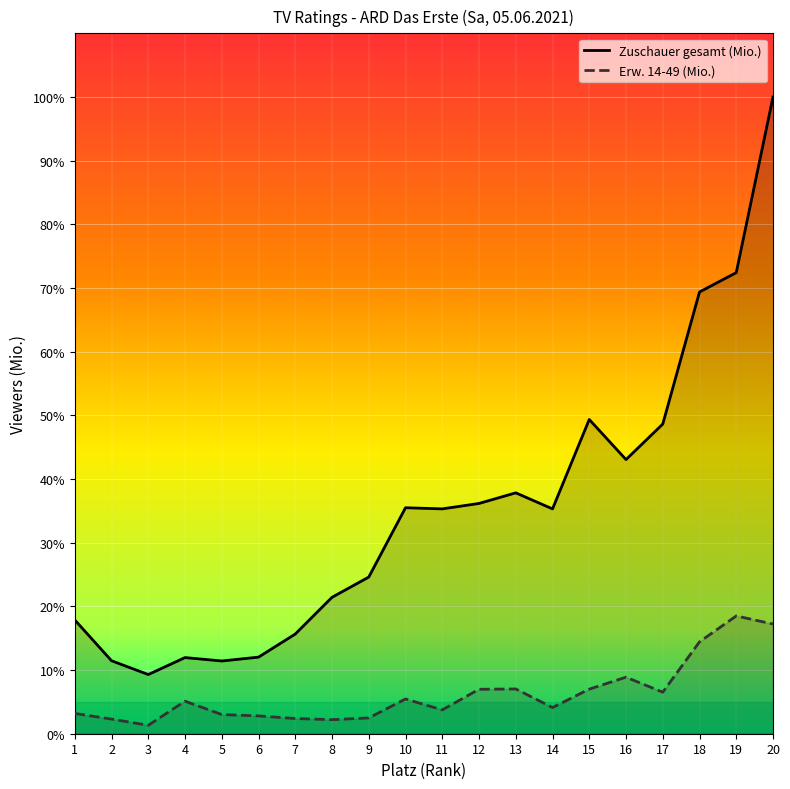

Reading right to left, list all the values displayed in this chart.

Zuschauer gesamt (Mio.): 20=1.0	19=0.7	18=0.7	17=0.5	16=0.4	15=0.5	14=0.4	13=0.4	12=0.4	11=0.4	10=0.4	9=0.2	8=0.2	7=0.2	6=0.1	5=0.1	4=0.1	3=0.1	2=0.1	1=0.2
Erw. 14-49 (Mio.): 20=0.2	19=0.2	18=0.1	17=0.1	16=0.1	15=0.1	14=0.0	13=0.1	12=0.1	11=0.0	10=0.1	9=0.0	8=0.0	7=0.0	6=0.0	5=0.0	4=0.1	3=0.0	2=0.0	1=0.0